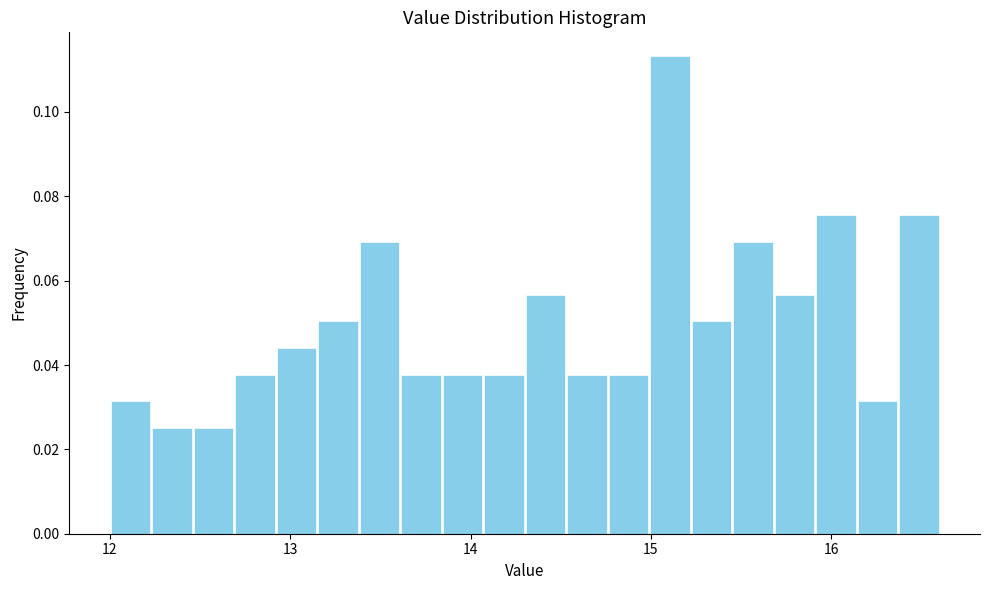

Around what value on the x-axis is the tallest bar? Give the approximate position of its centre, as read against the axis.

15.1